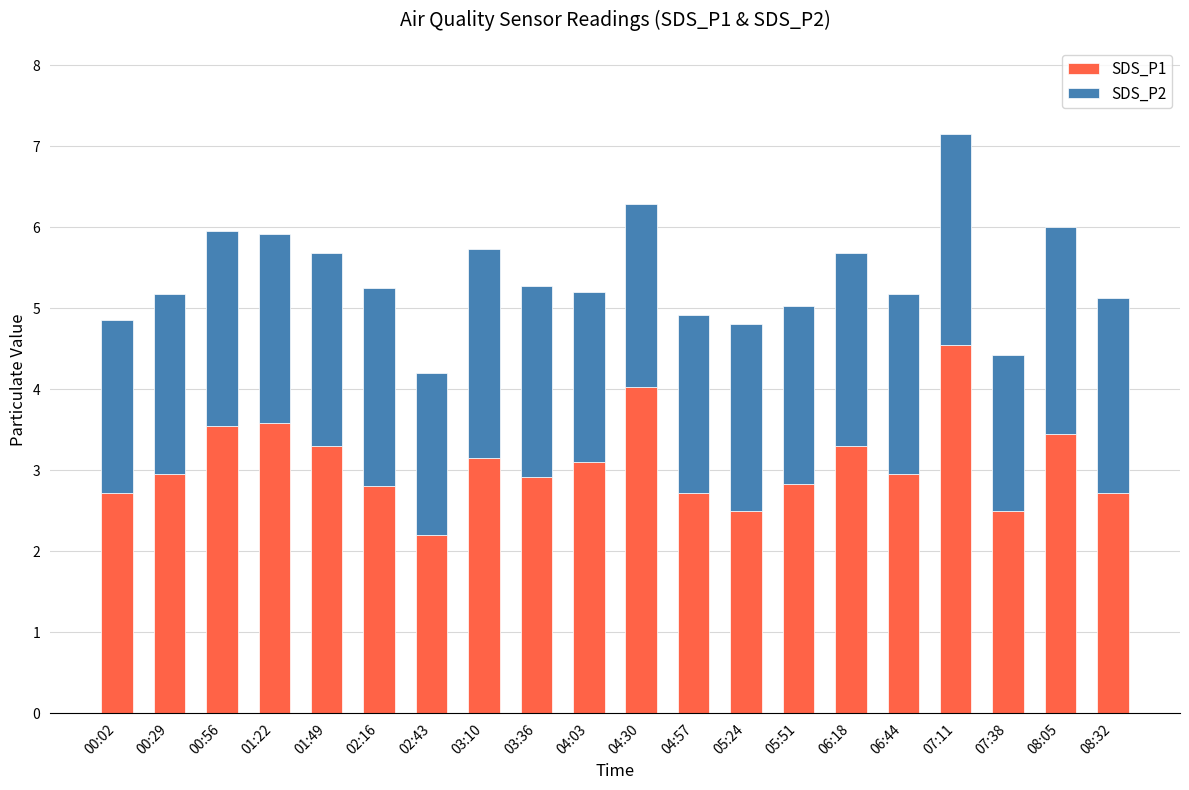

What is the difference between the second highest and second lowest values in the SDS_P1 series?

1.5